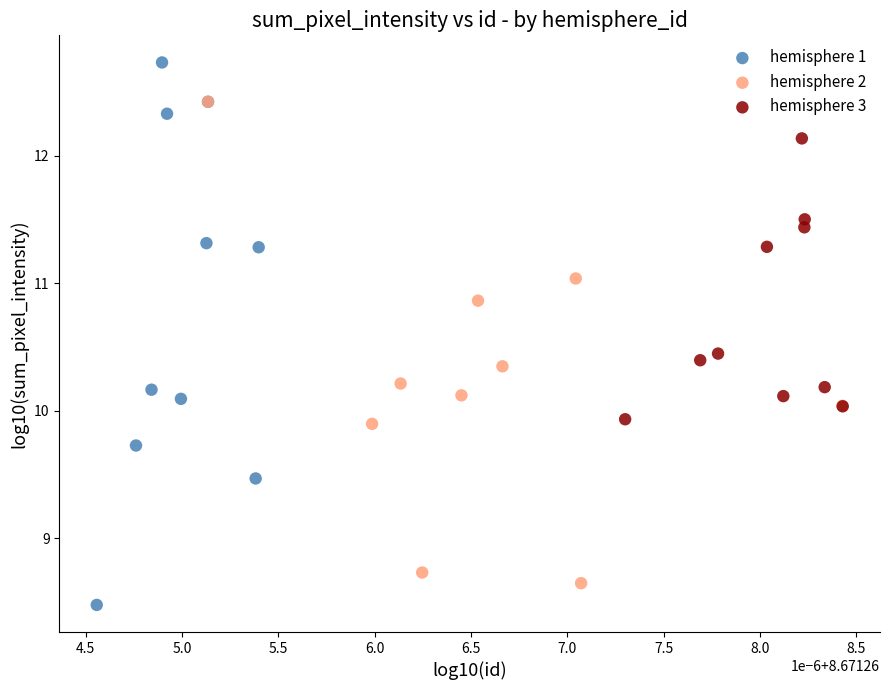

Which series contains the highest Y value?

hemisphere 1